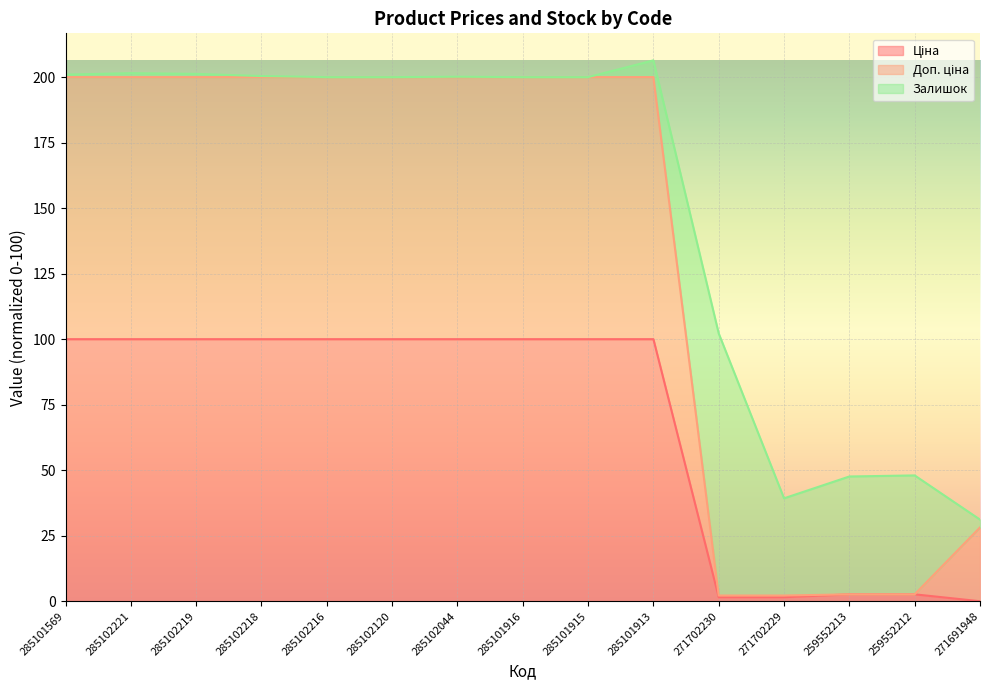

What is the difference between the second highest and second lowest values in the Ціна series?

98.5